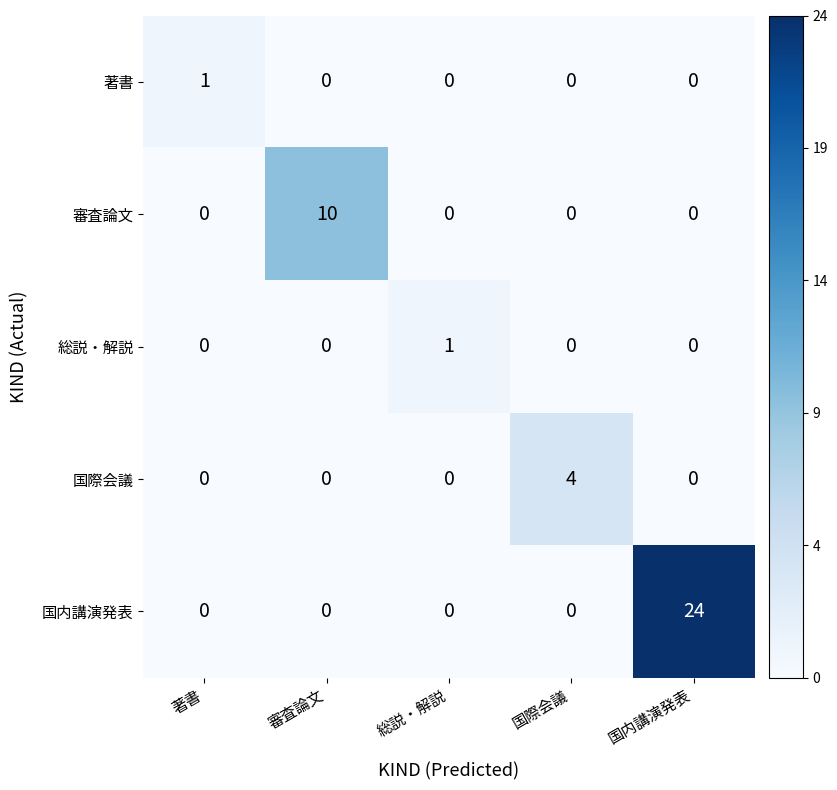

How many data points does each series have?

5